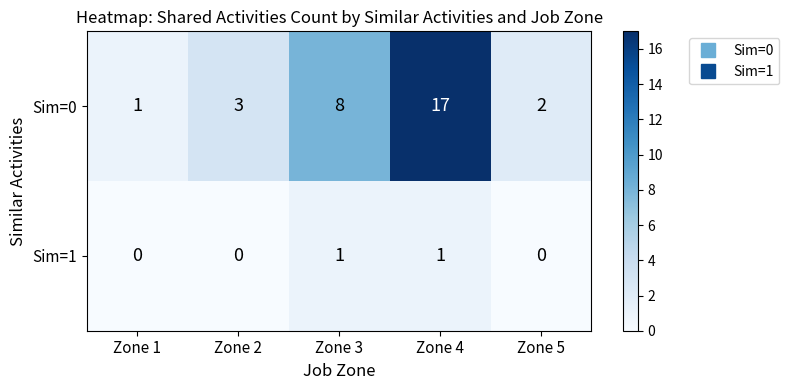

Count the number of categories in the chart.

5